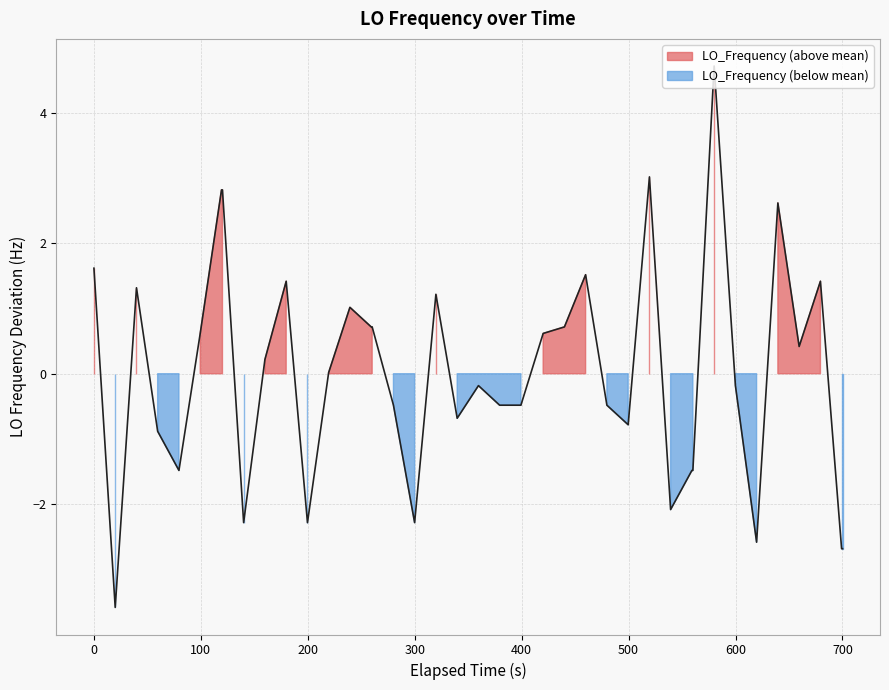

What is the difference between the maximum and second lowest values?

7.4